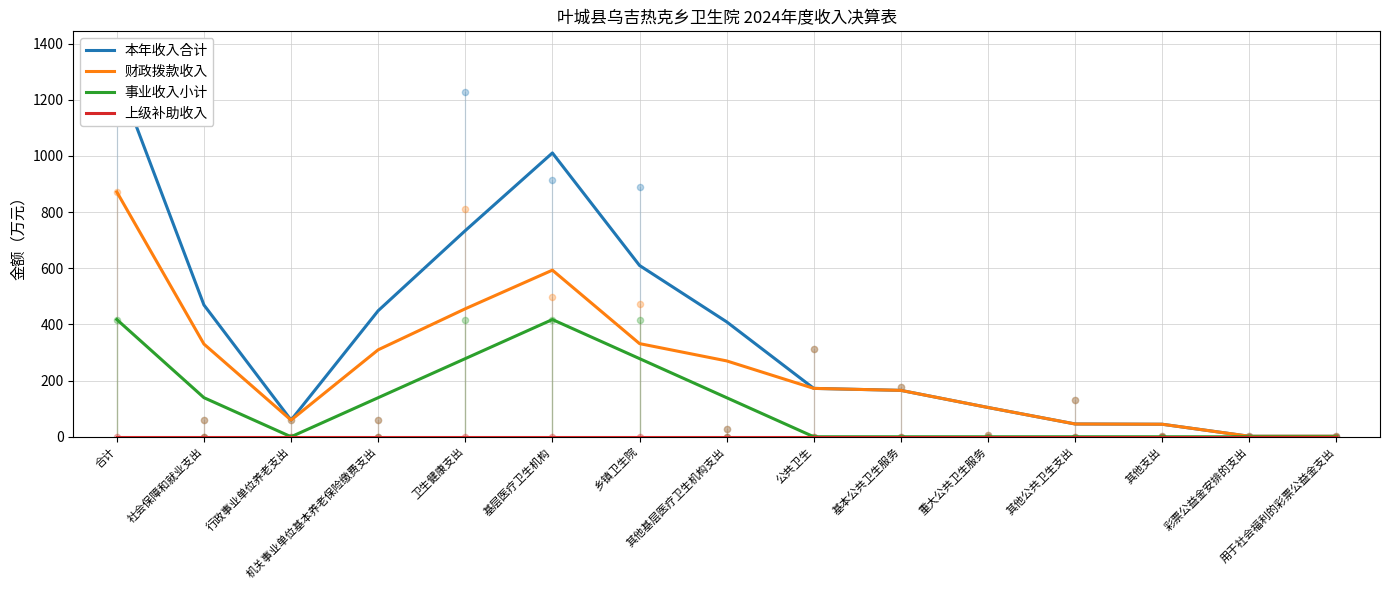

What are all the series names shown in the legend?

本年收入合计, 财政拨款收入, 事业收入小计, 上级补助收入